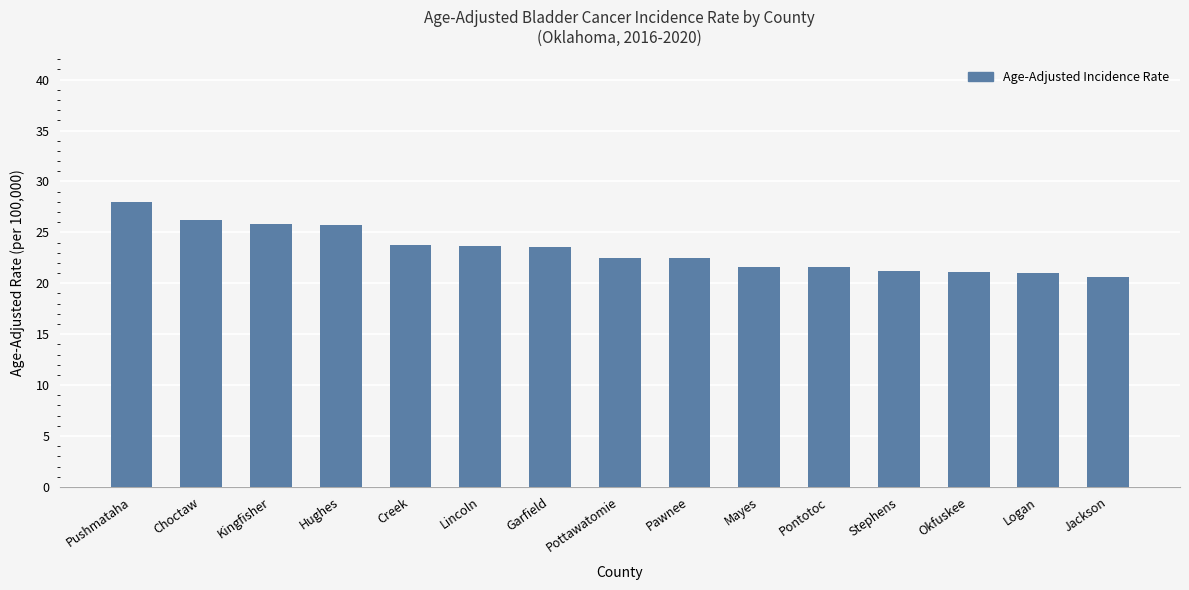

The value at Creek is 33.5. True or false?

False